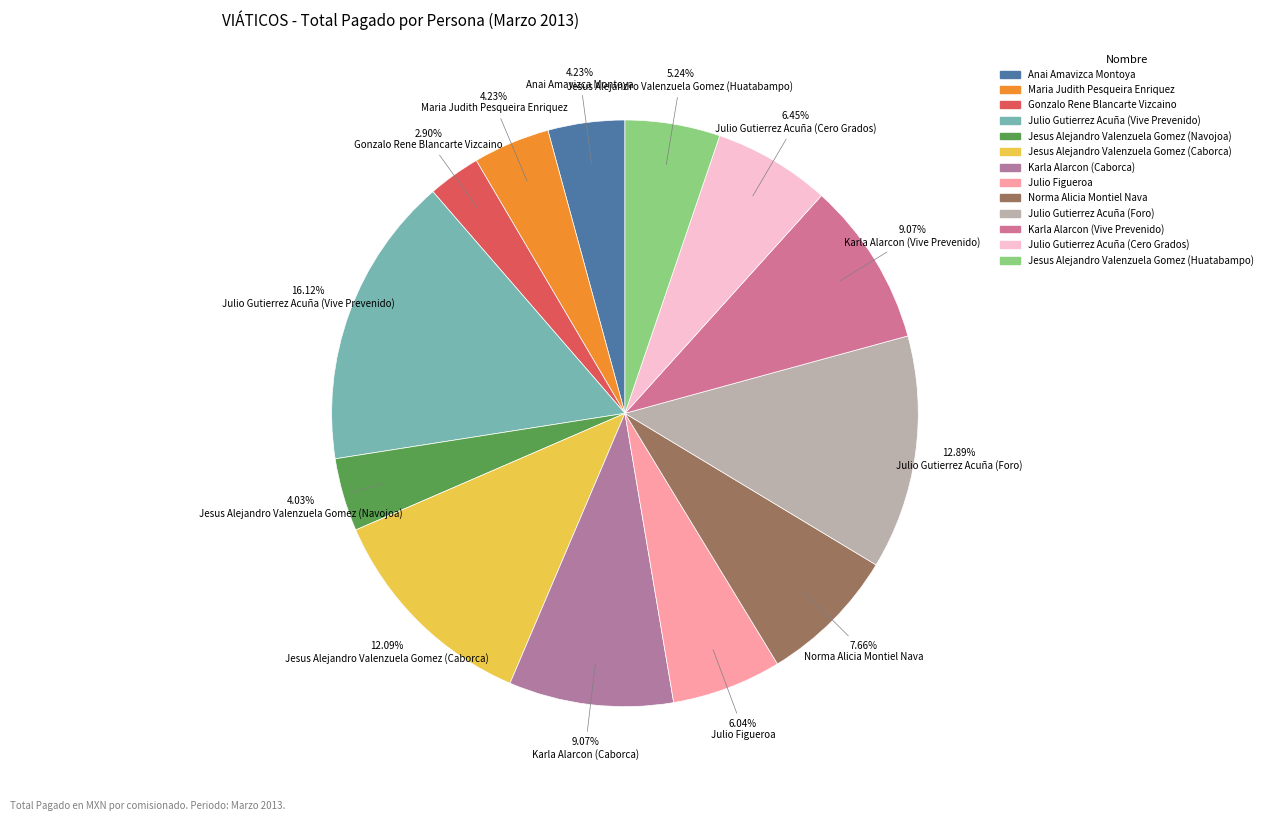

How many slices are in this pie chart?

13